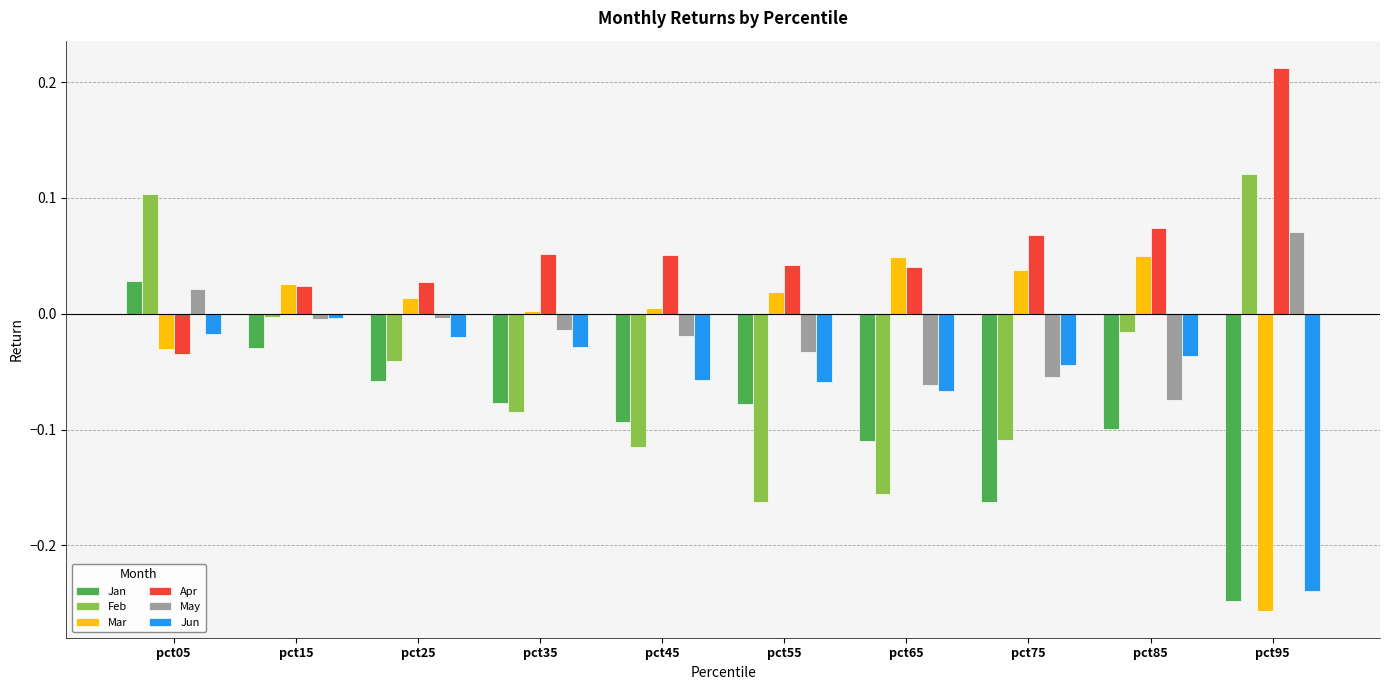

Are the bars grouped side by side (vs. stacked)?

Yes